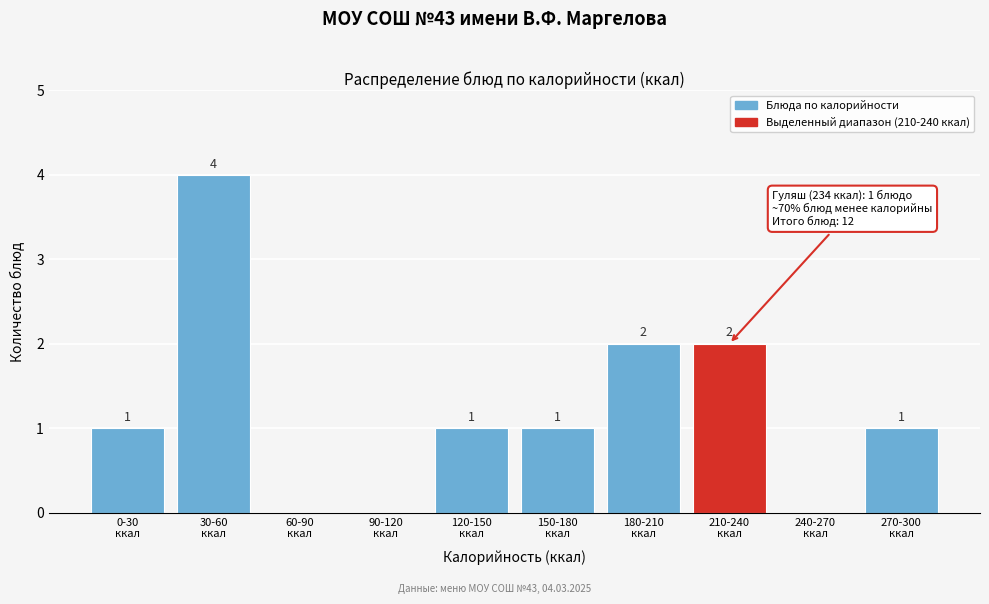

How many values are between 0 and 2?

9